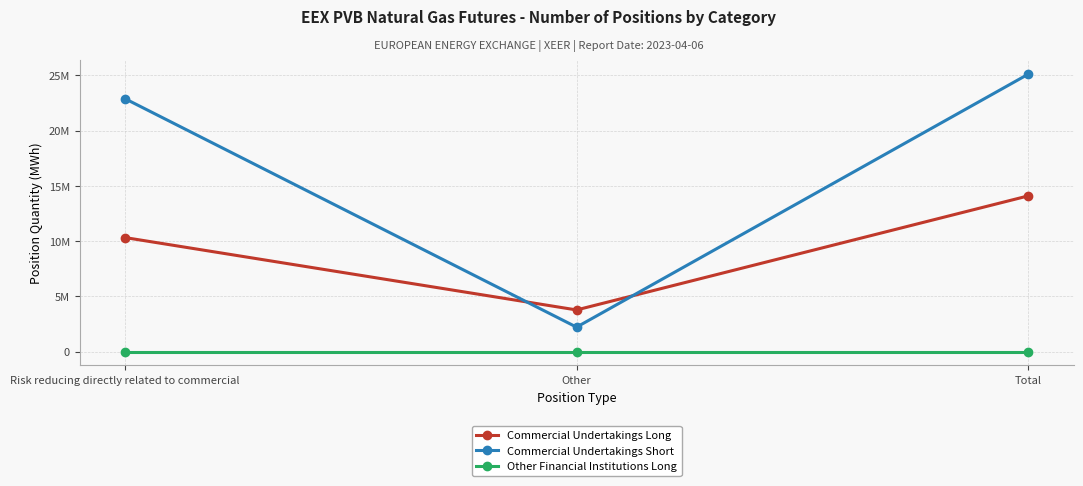

List the series in order of their overall mean, lowest first.

Other Financial Institutions Long, Commercial Undertakings Long, Commercial Undertakings Short